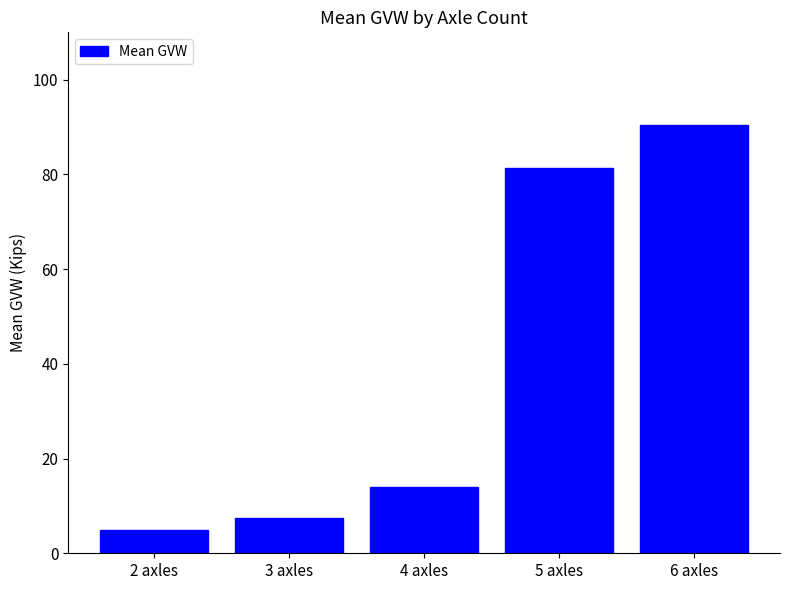

Reading right to left, extract all data points from this chart.

90.5	81.5	14.0	7.5	5.0